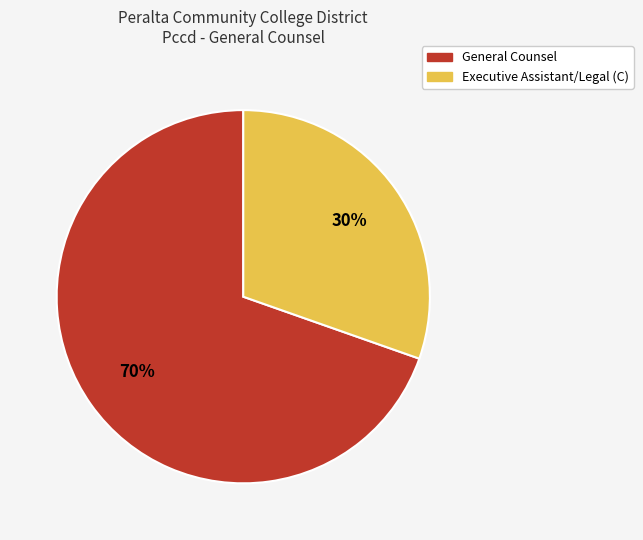

Which has a higher value, General Counsel or Executive Assistant/Legal (C)?

General Counsel